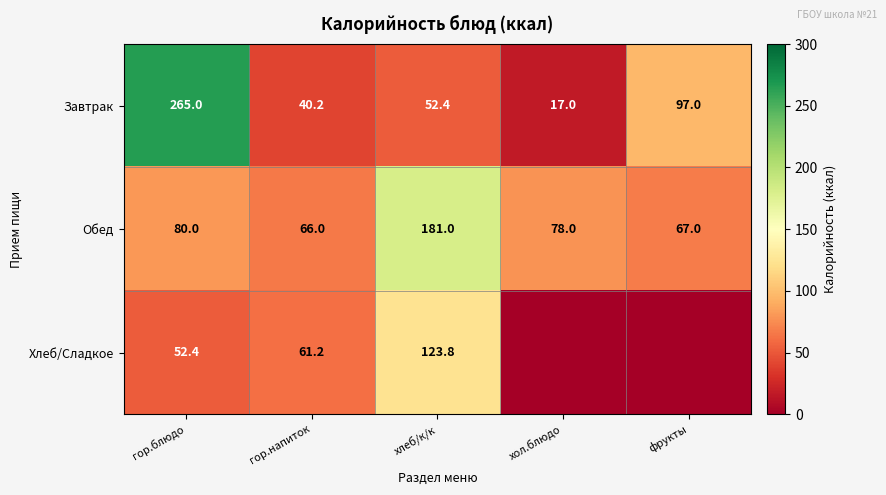

True or false: Обед has a value of 67.0 at фрукты.

True